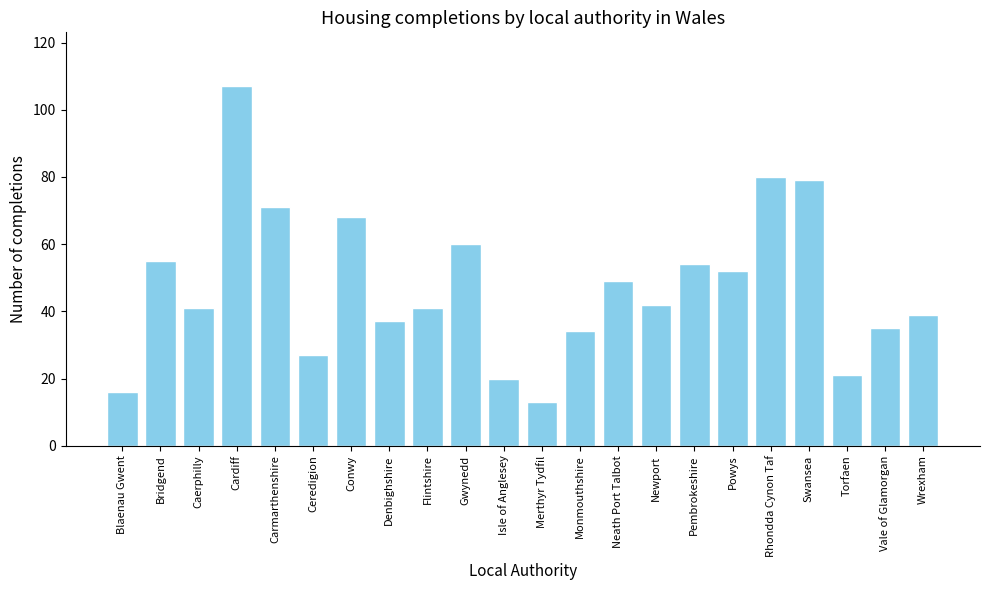

What is the difference between the maximum and minimum values?

94